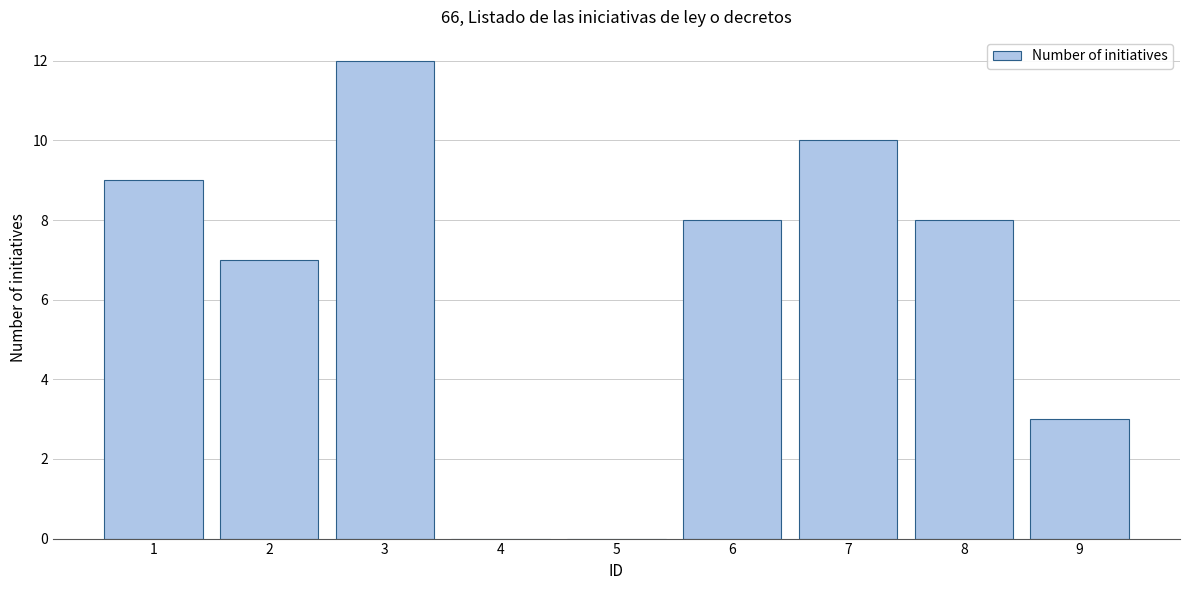

Over which range of the x-axis is the bar tallest?

2.5 to 3.5